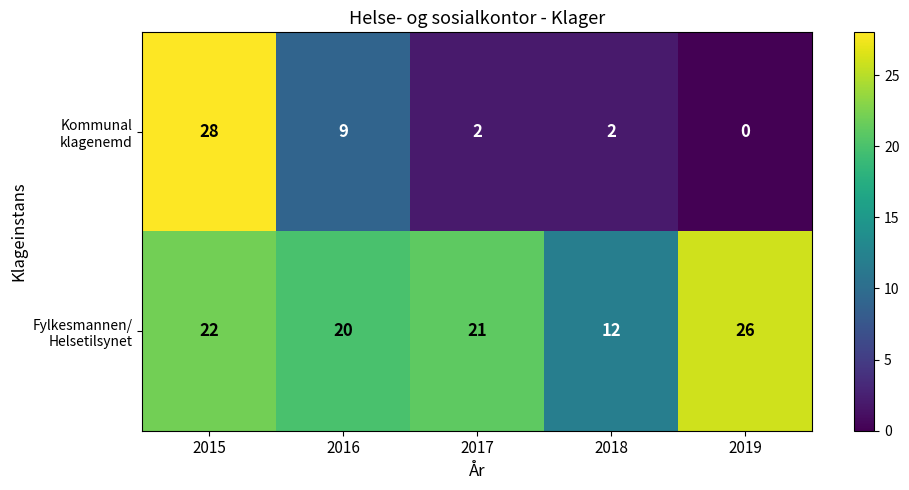

Which label corresponds to the largest value in the chart?

2015